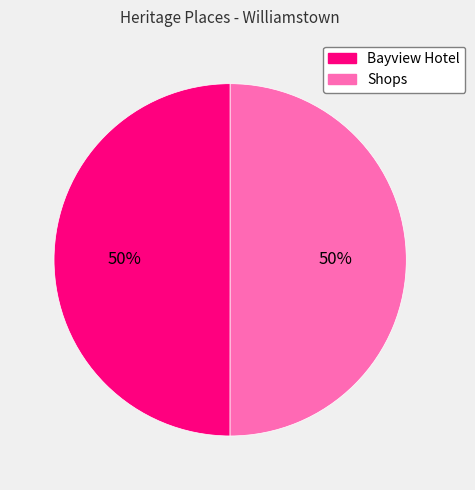

Approximately how many times larger is the value at Bayview Hotel compared to Shops?

1.0